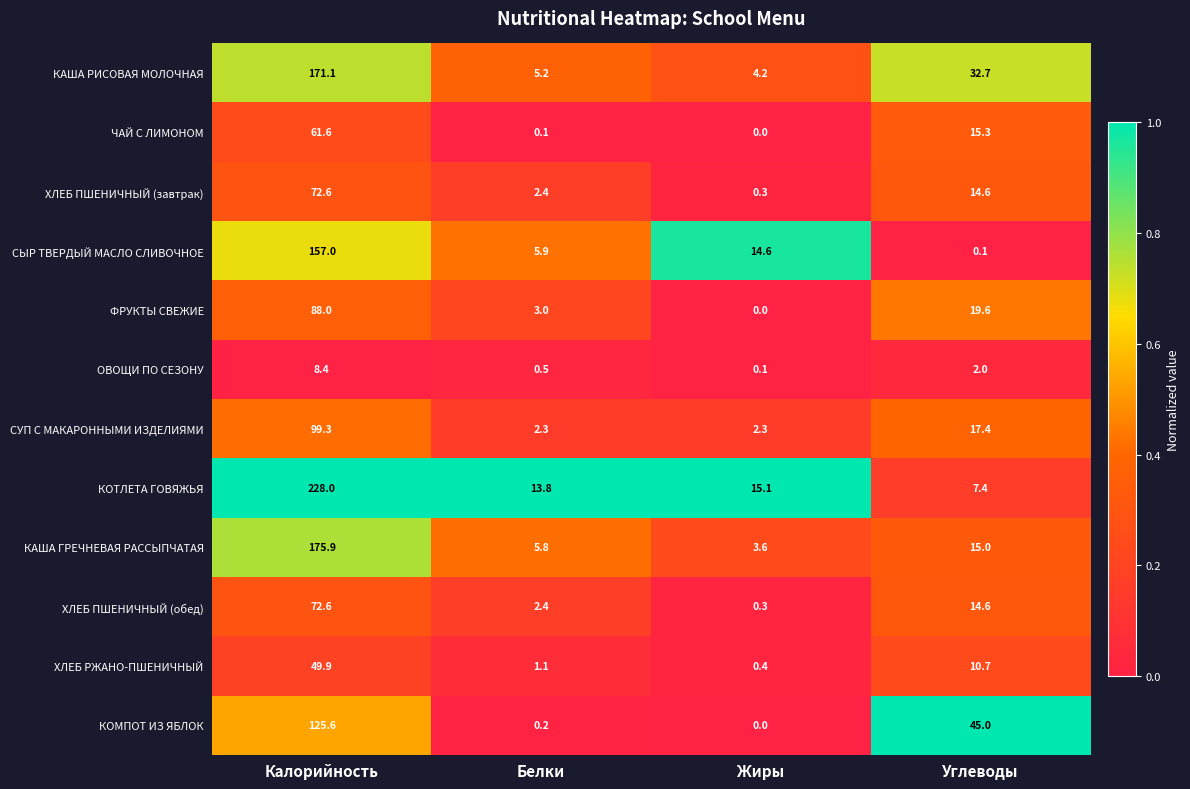

Rank the categories by КОМПОТ ИЗ ЯБЛОК value from lowest to highest.

Жиры, Белки, Углеводы, Калорийность